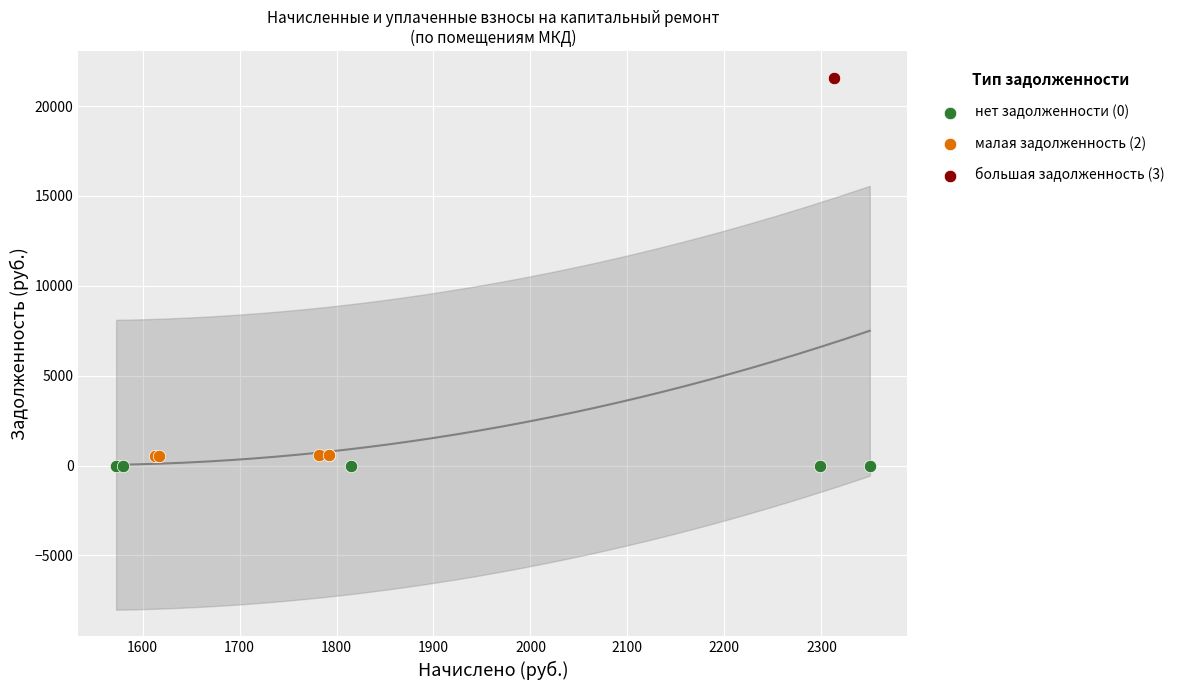

Which series reaches the maximum Y coordinate?

большая задолженность (3)